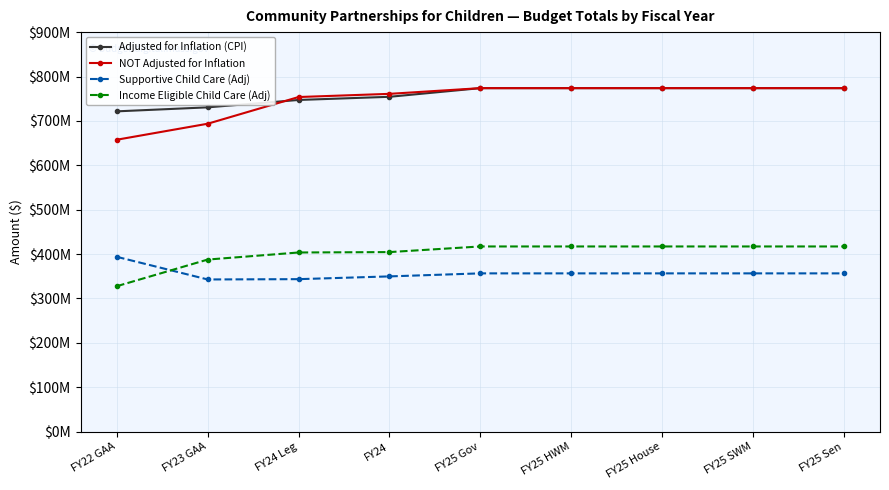

Does the chart have visible grid lines?

Yes